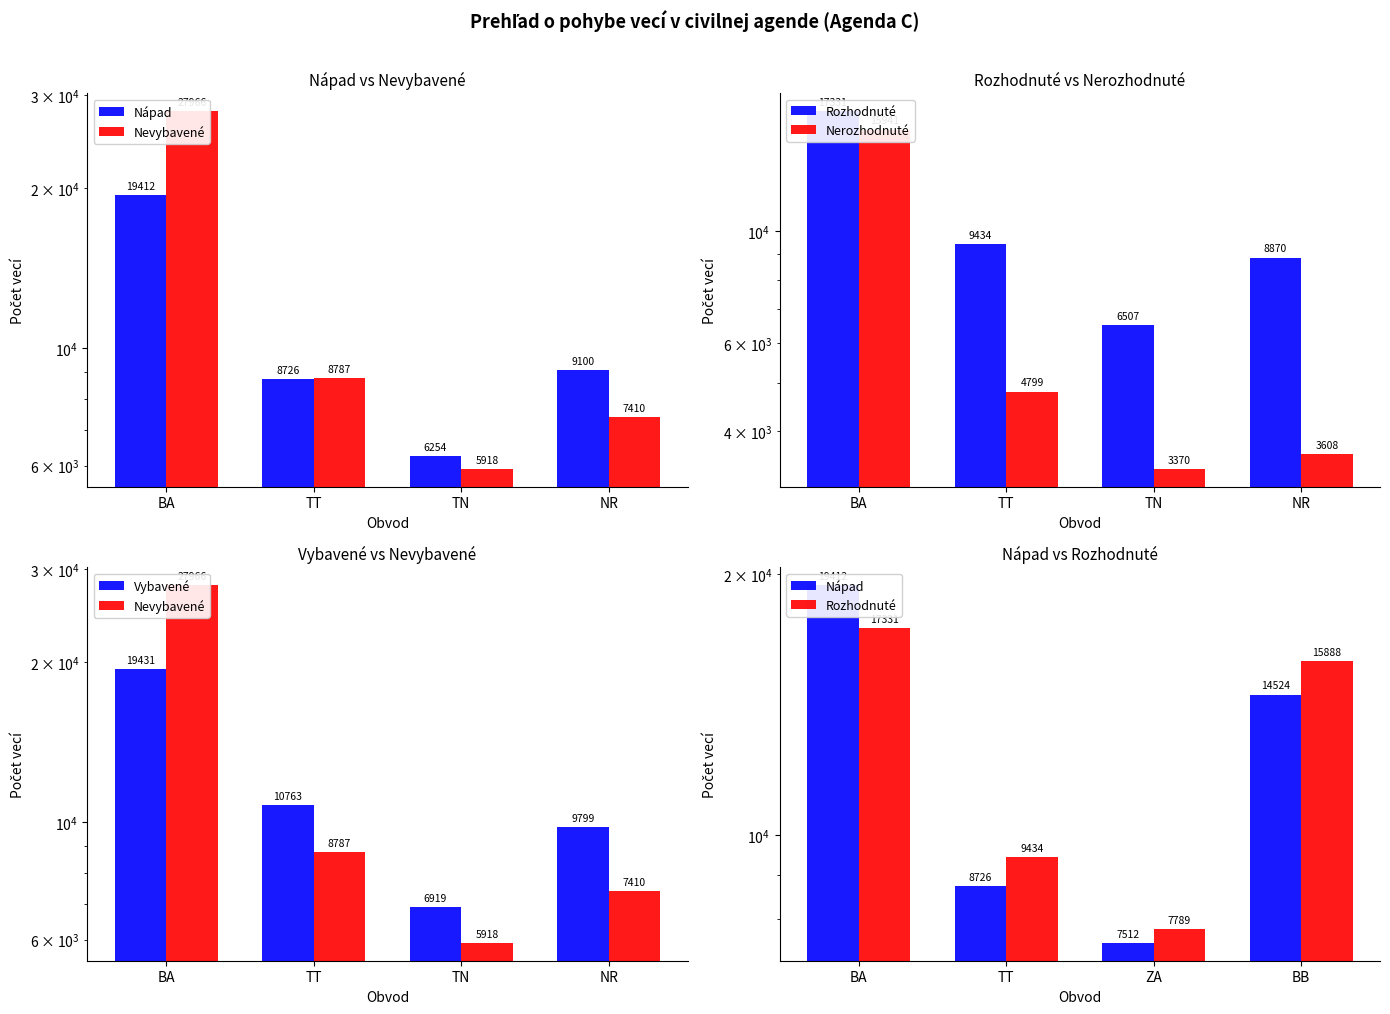

Which series has the widest spread of values?

Nevybavené